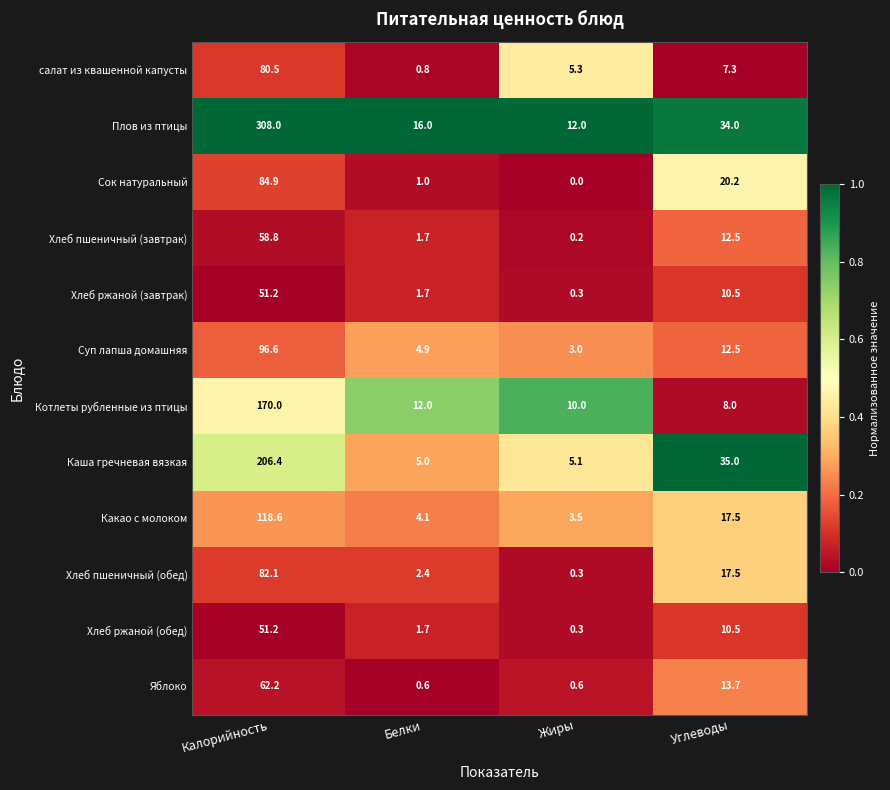

What is the difference between the second highest and minimum values in the салат из квашенной капусты series?

6.5